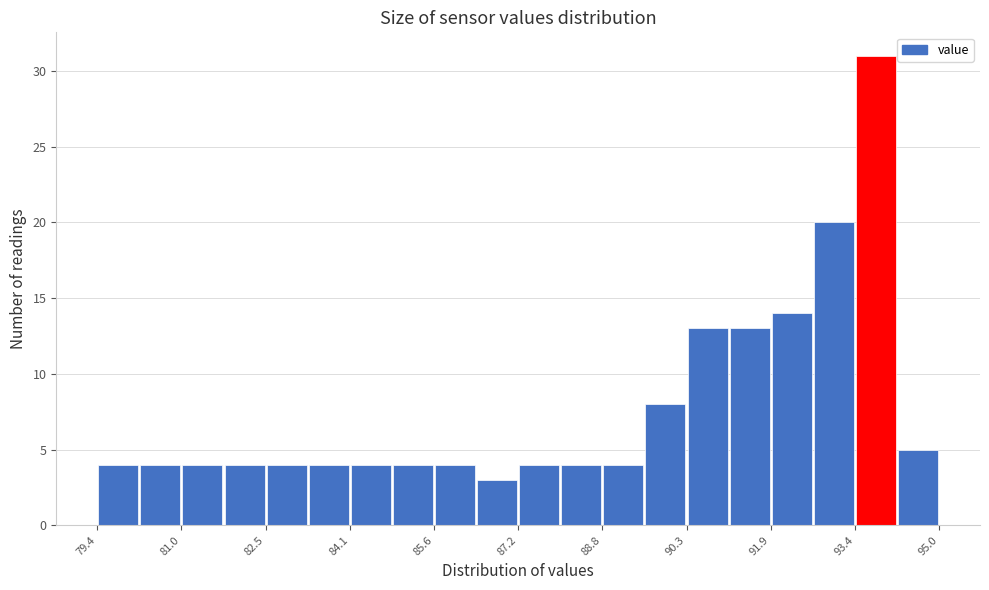

Read against the x-axis, roughly where is the centre of the tallest bar?

93.8